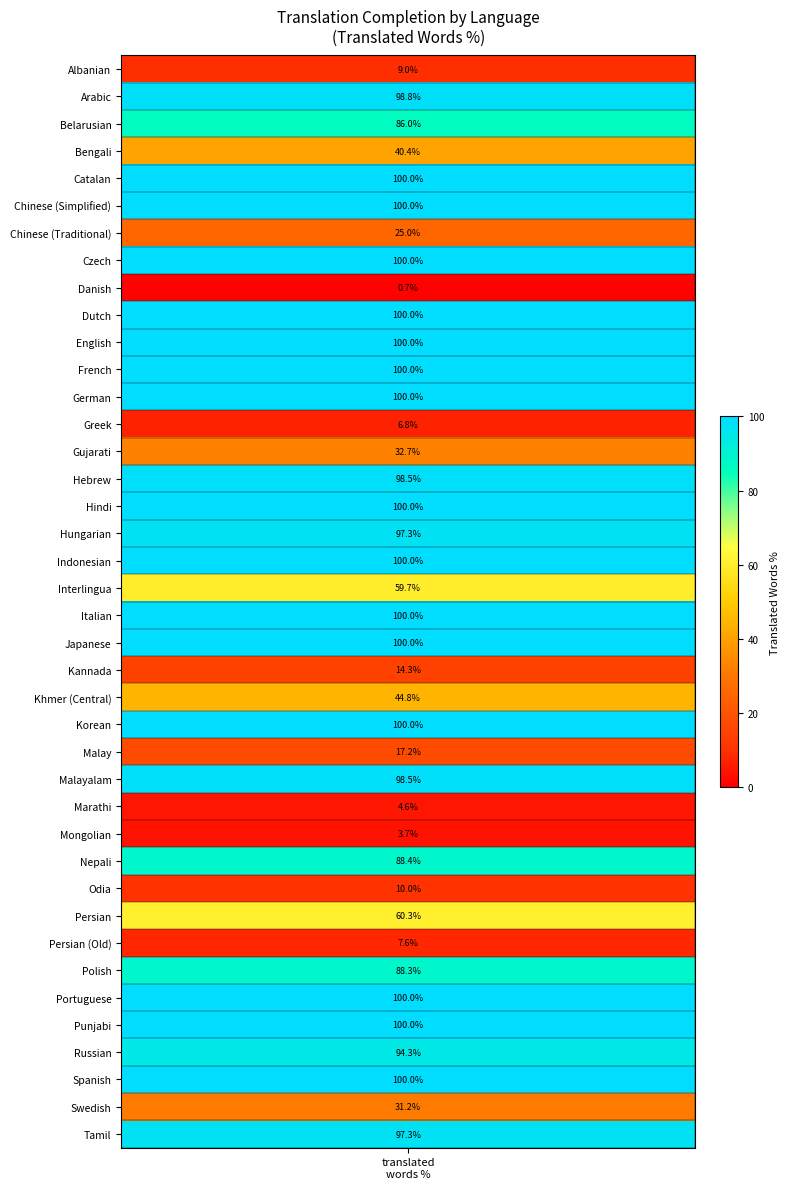

What is the average value?

67.9